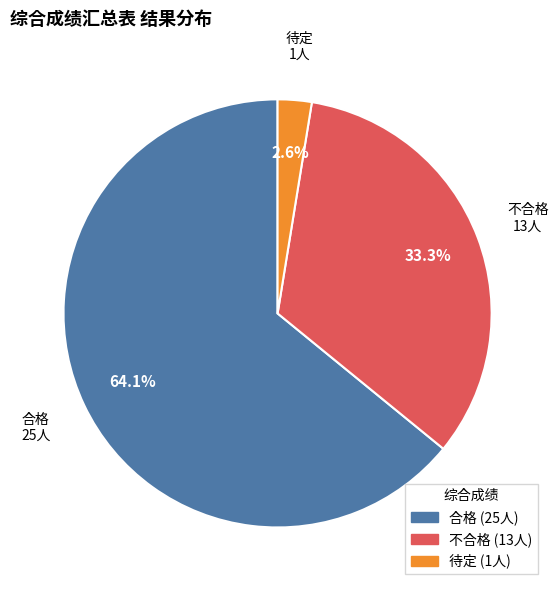

Which category has the smallest portion of the pie?

待定